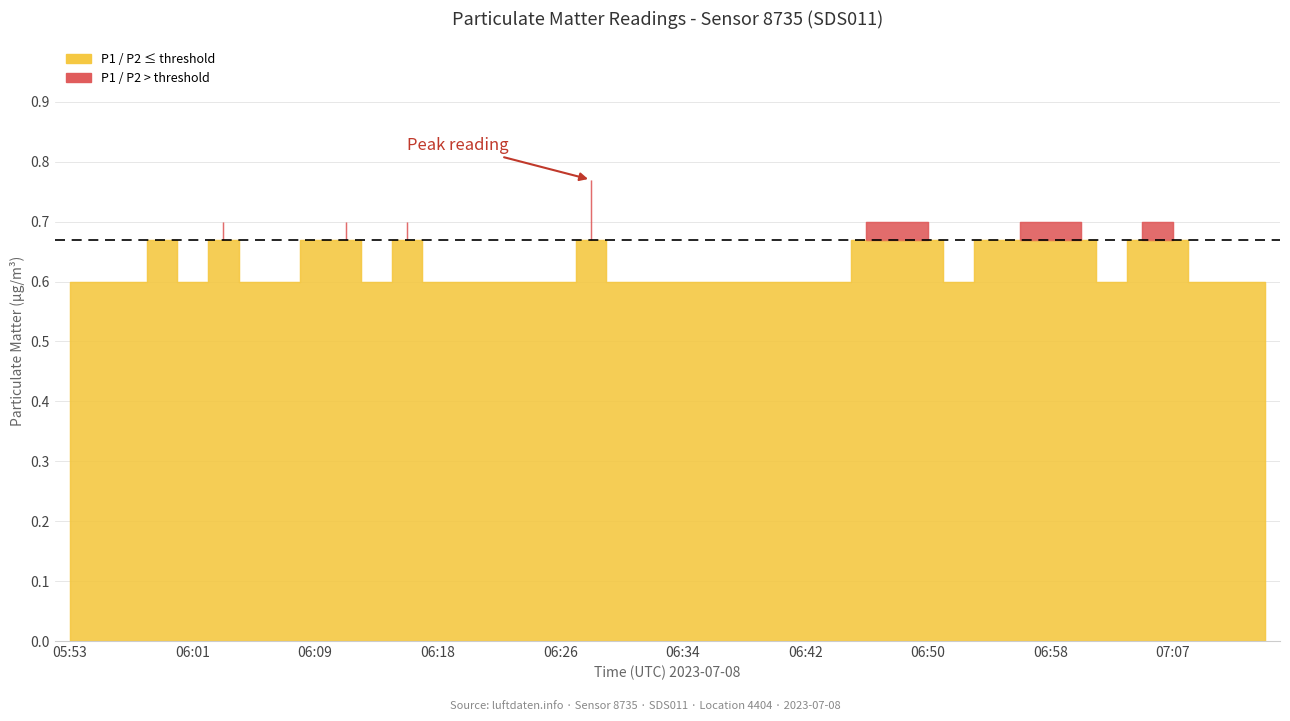

What is the value of the P2 point at the 38th from the left?

0.6